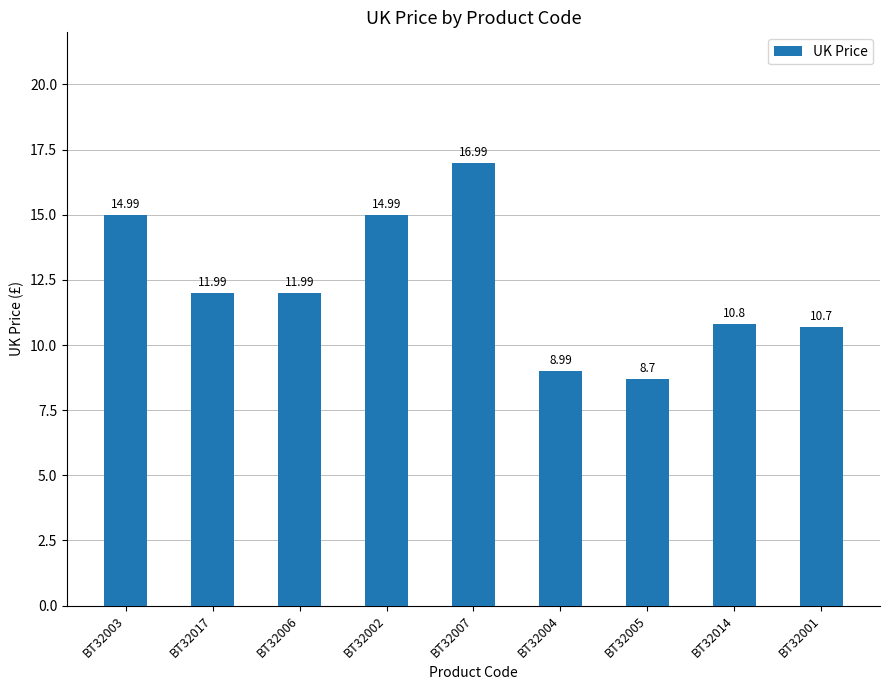

Which label corresponds to the largest value in the chart?

BT32007